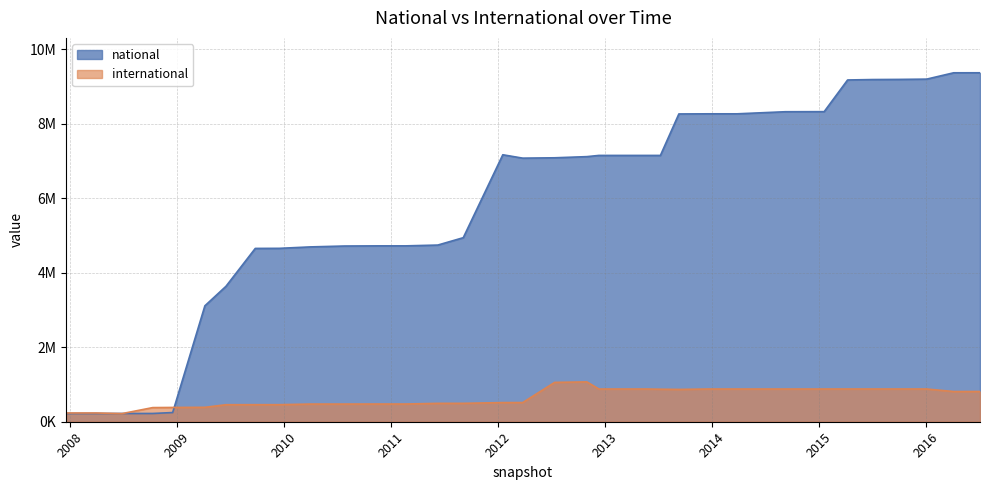

How many times do national and international cross each other?

2